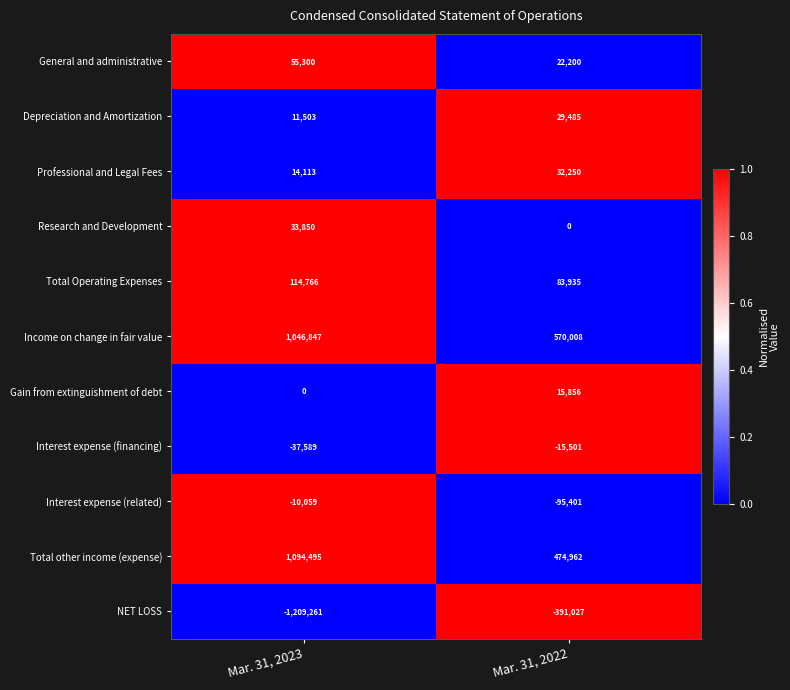

Which series has the largest total across all categories?

Income on change in fair value